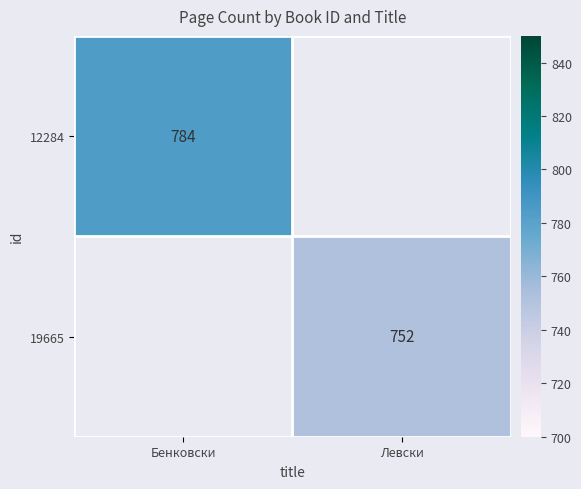

True or false: 19665 has a value of 166 at Левски.

False